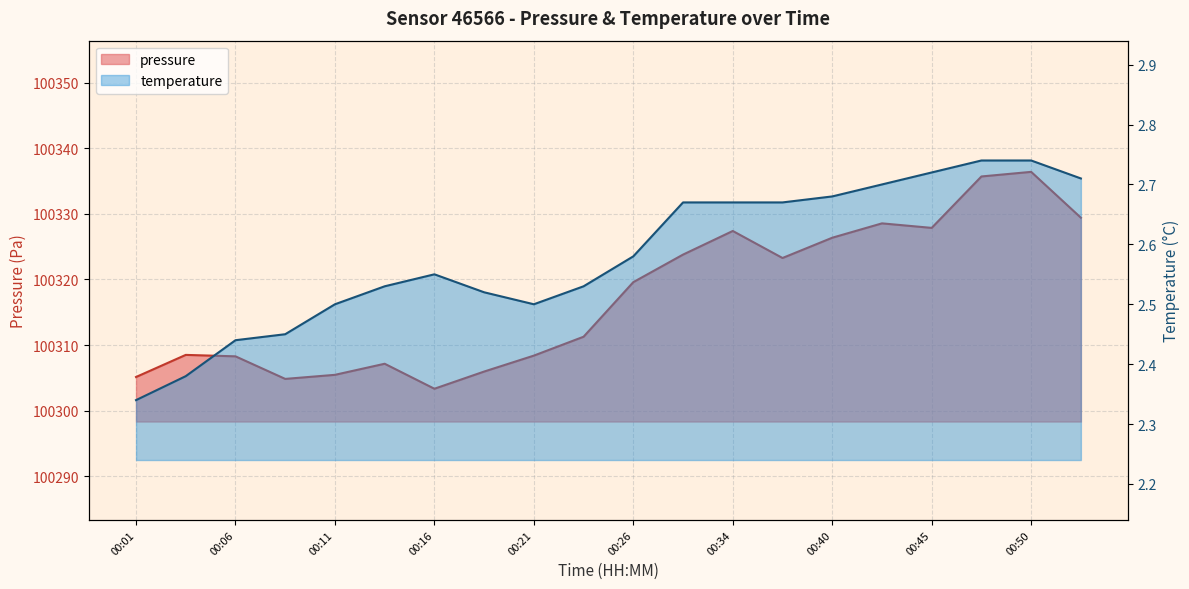

List the series in order of their overall mean, lowest first.

temperature, pressure